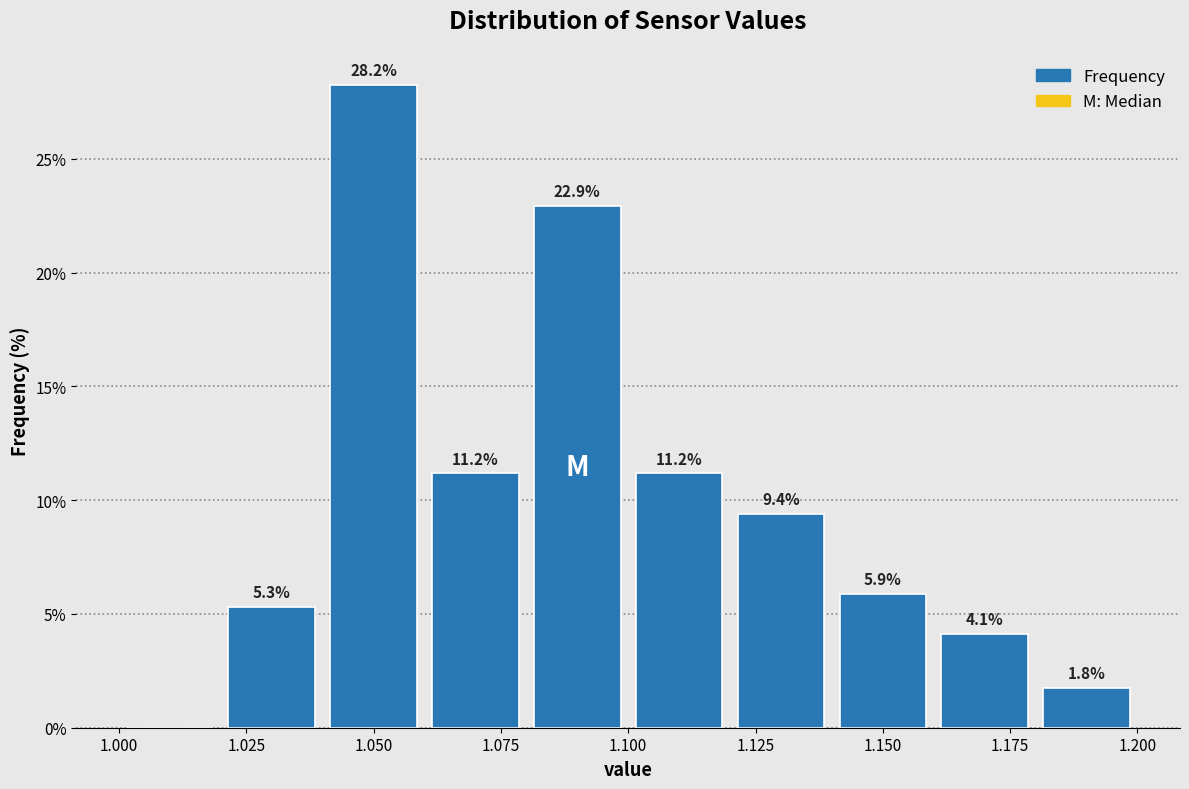

Which range on the x-axis has the tallest bar?

1.04 to 1.06